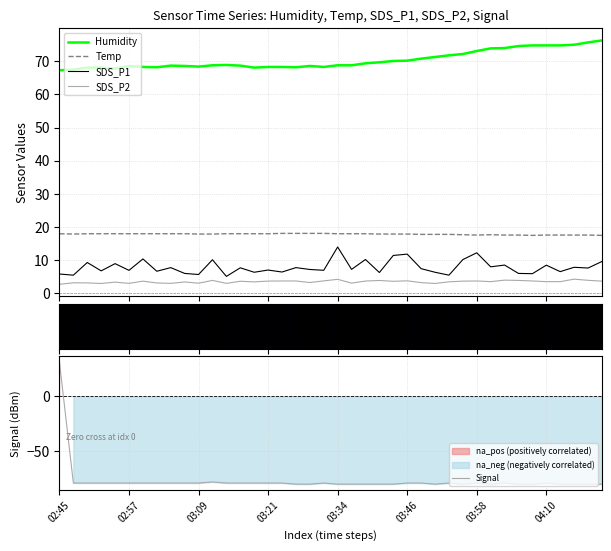

After their last crossing, which series has the higher values: Signal or Temp?

Temp